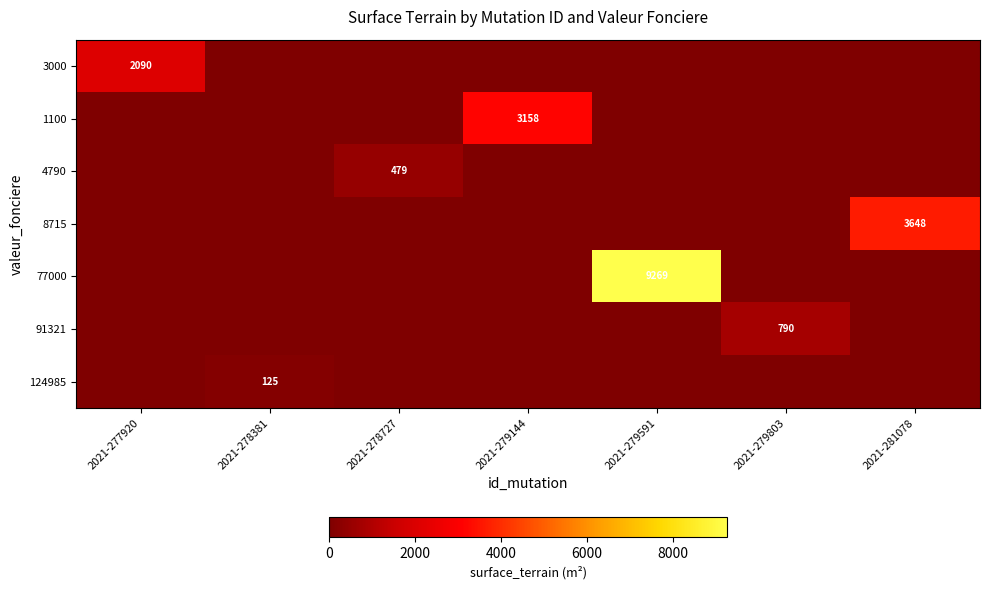

The value of 124985 at 2021-278381 is 57. True or false?

False